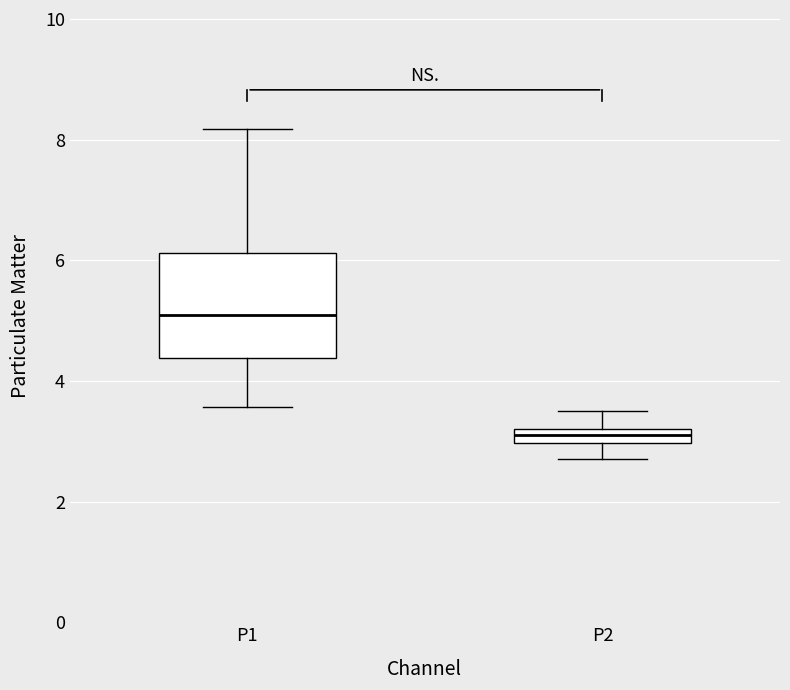

Where is the lower edge of the box for P2 on the y-axis? The values are not printed on the chart, so give them approximately, as read against the axis.

3.0